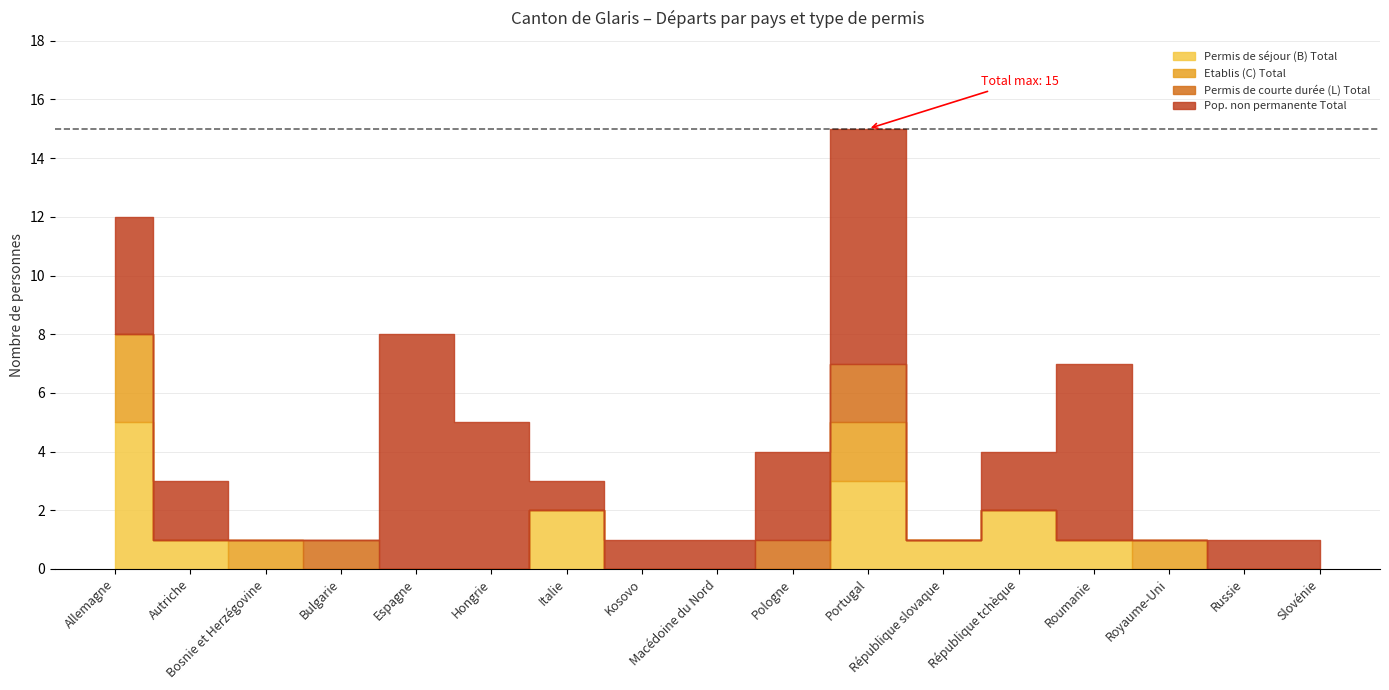

Is it true that Permis de séjour (B) Total equals 2 at République tchèque?

True